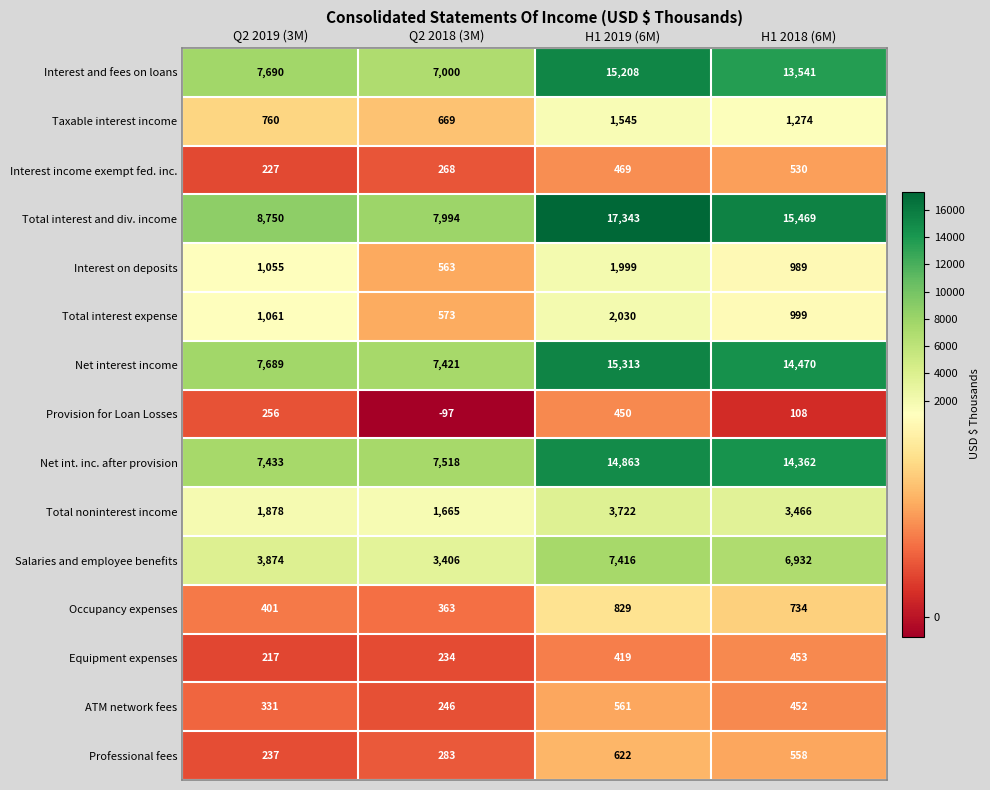

Which series changed the most between Q2 2019 (3M) and H1 2018 (6M)?

Net int. inc. after provision